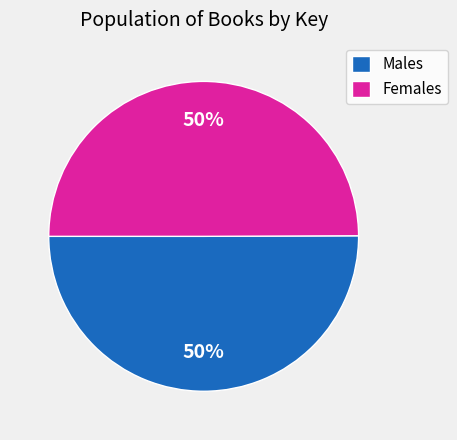

To the nearest percent, what is the difference between the largest and smallest slice percentages?

0%